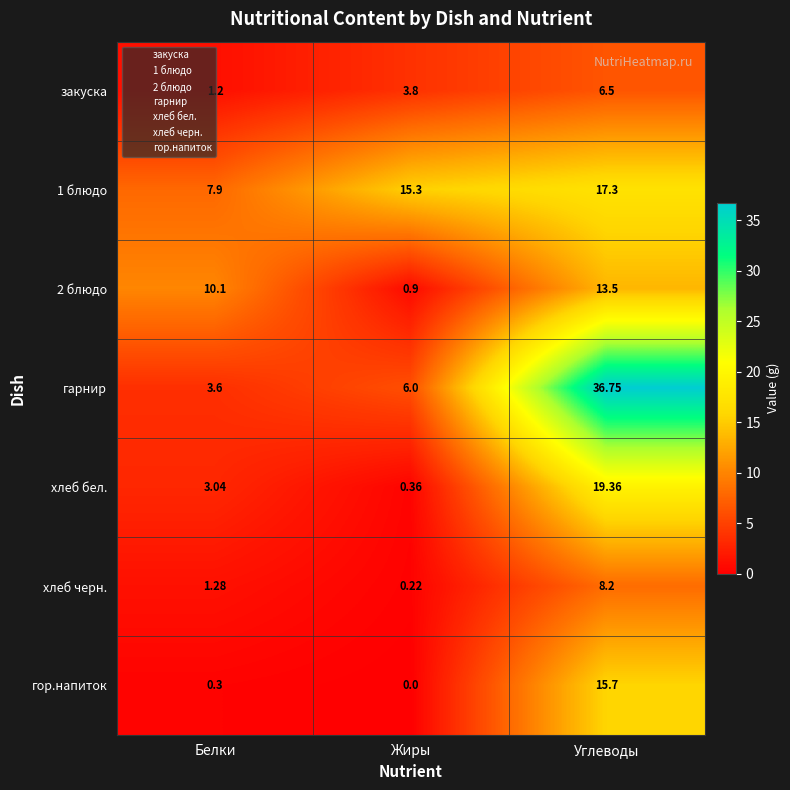

Where does the хлеб бел. series first go above 3?

Белки